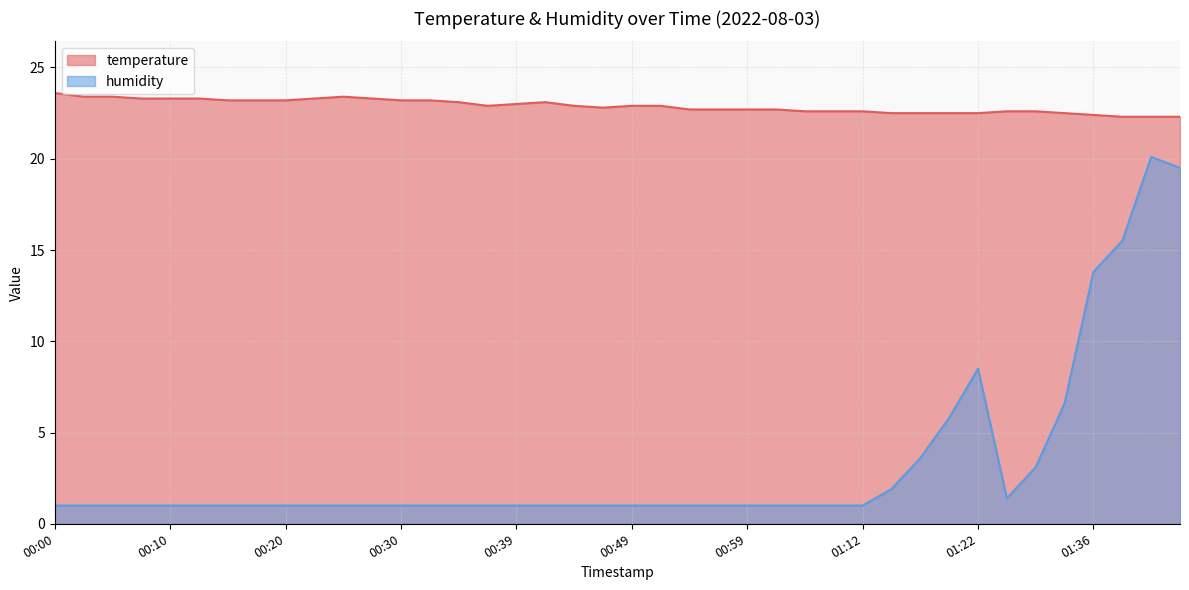

The value of temperature at 01:17 is 22.5. True or false?

True